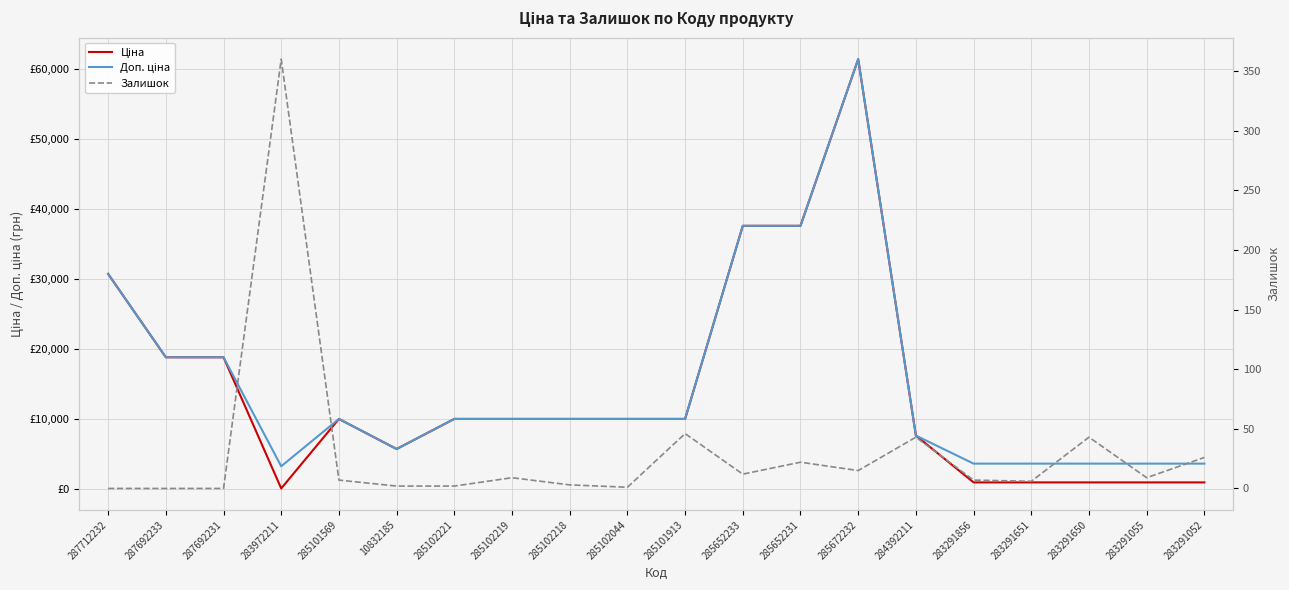

Reading left to right, list all the values displayed in this chart.

Ціна: 287712232=30717.1	287692233=18796.8	287692231=18796.8	283972211=32.0	285101569=9975.0	10832185=5673.8	285102221=9975.0	285102219=9975.0	285102218=9975.0	285102044=9975.0	285101913=9975.0	285652233=37593.6	285652231=37593.6	285672232=61434.3	284392211=7596.5	283291856=895.9	283291651=895.9	283291650=895.9	283291055=895.9	283291052=895.9
Доп. ціна: 287712232=30717.1	287692233=18796.8	287692231=18796.8	283972211=3205.0	285101569=9975.0	10832185=5673.8	285102221=9975.0	285102219=9975.0	285102218=9975.0	285102044=9975.0	285101913=9975.0	285652233=37593.6	285652231=37593.6	285672232=61434.3	284392211=7596.5	283291856=3583.6	283291651=3583.6	283291650=3583.6	283291055=3583.6	283291052=3583.6
Залишок: 287712232=0.0	287692233=0.0	287692231=0.0	283972211=360.0	285101569=7.0	10832185=2.0	285102221=2.0	285102219=9.0	285102218=3.0	285102044=1.0	285101913=46.0	285652233=12.0	285652231=22.0	285672232=15.0	284392211=43.0	283291856=7.0	283291651=6.0	283291650=43.0	283291055=9.0	283291052=26.0